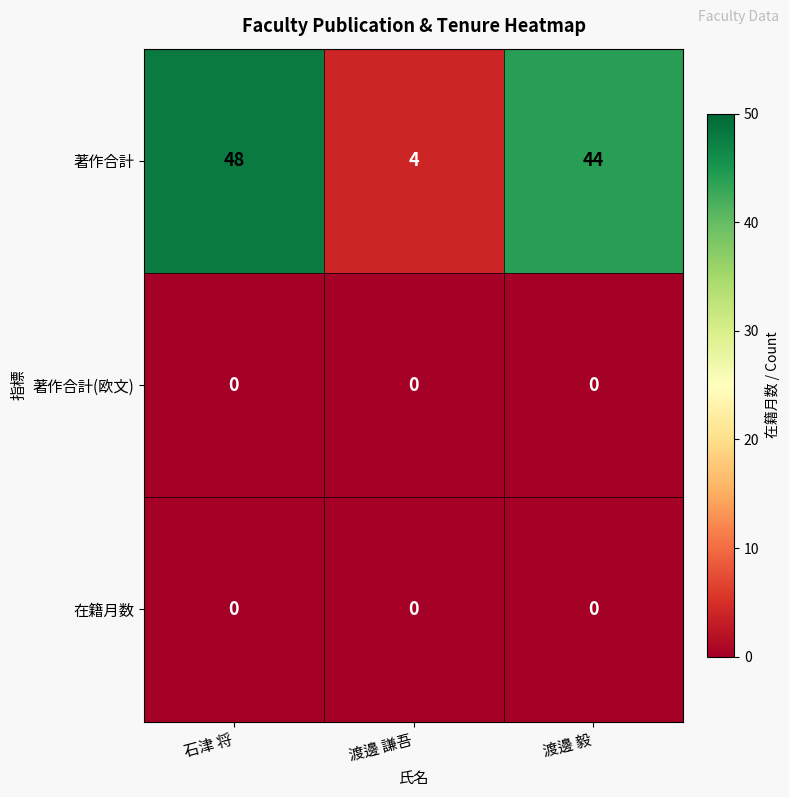

Which series changed the most between 石津 将 and 渡邊 謙吾?

著作合計